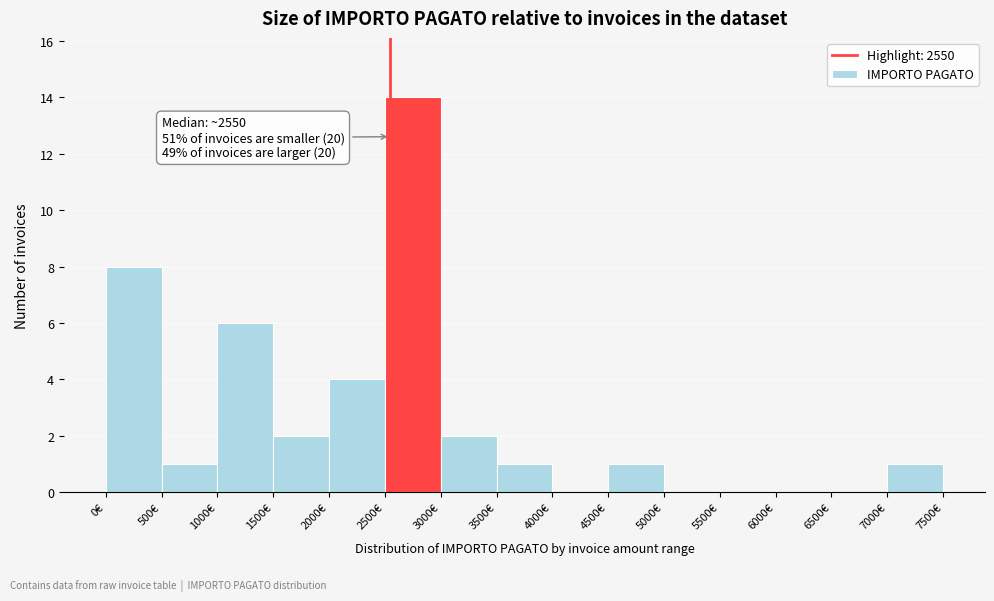

Over which range of the x-axis is the bar tallest?

2500 to 3000